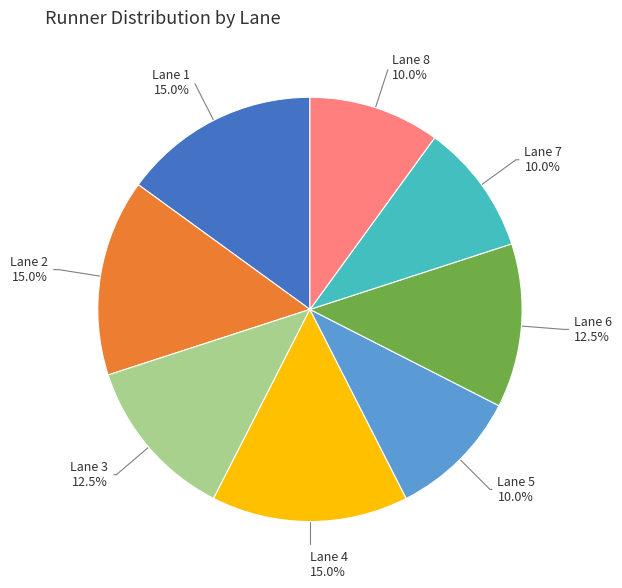

What percentage is the Lane 7 slice, to the nearest percent?

10%